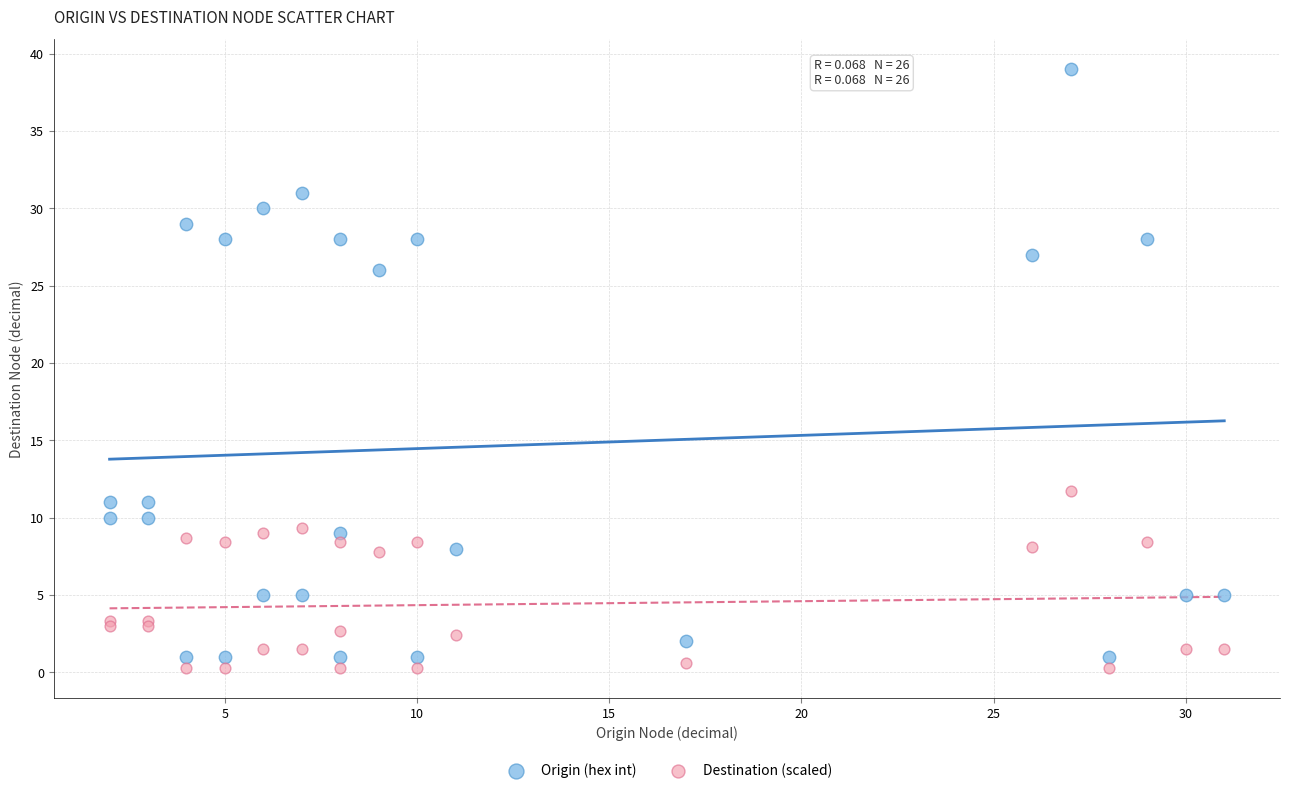

Which series has the widest spread of Y values?

Origin (hex int)